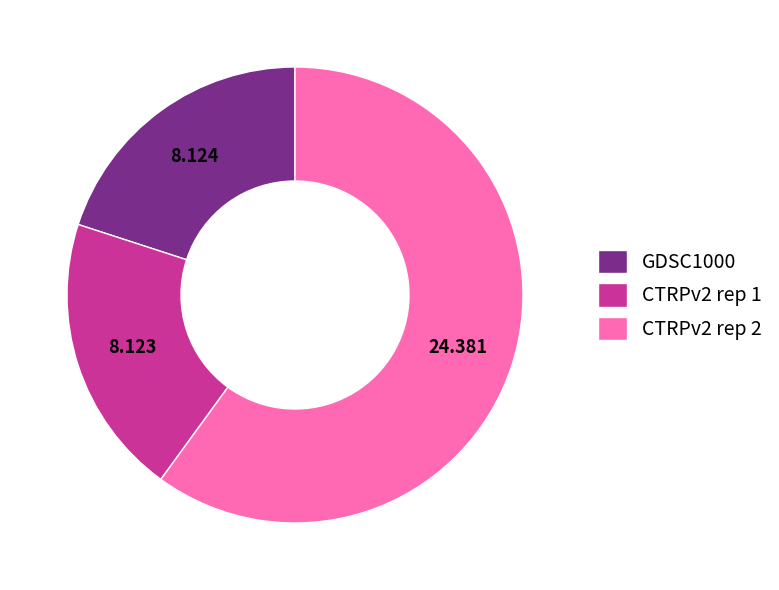

Combined, do CTRPv2 rep 1 and CTRPv2 rep 2 account for over 50%?

Yes